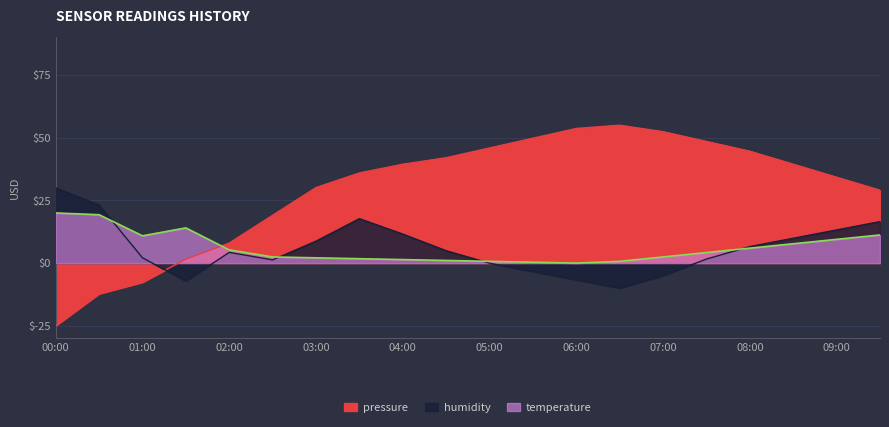

What is the smallest value displayed?

-25.0